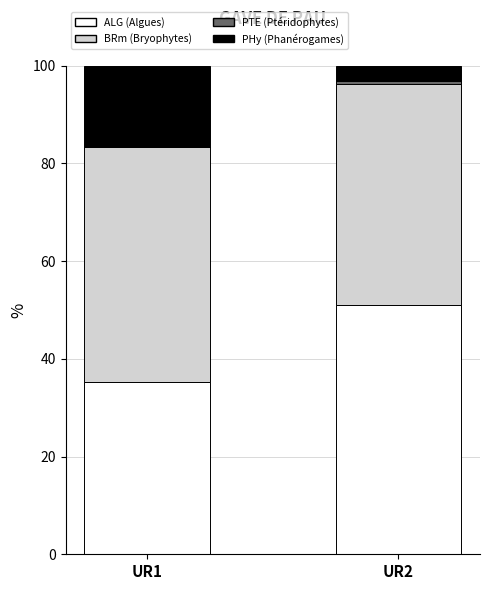

The PTE series shows 0.2 at UR2. True or false?

False